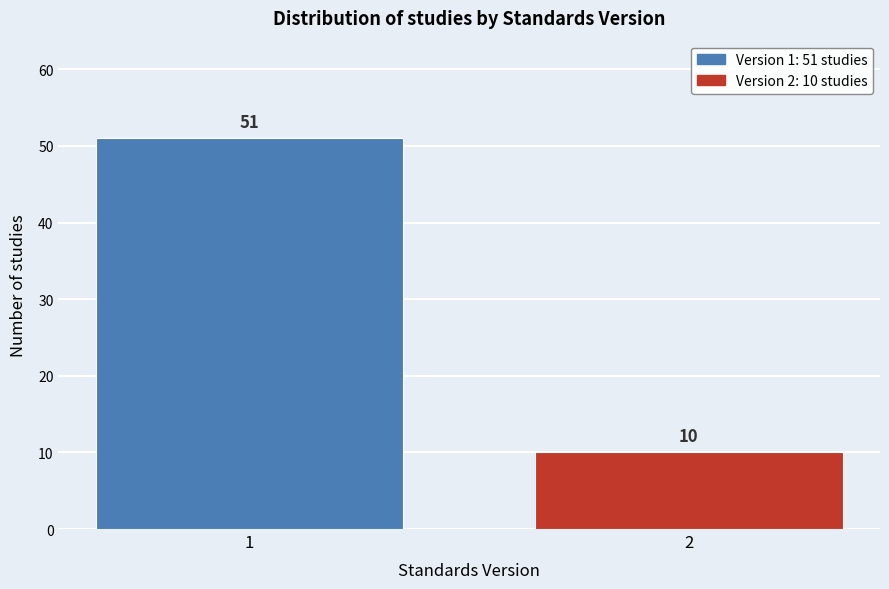

Reading left to right, what are all the values shown in this chart?

51	10